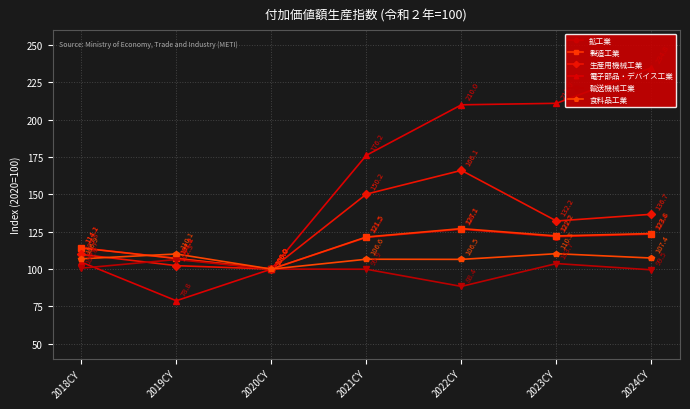

Which has a higher value, 2018CY or 2022CY?

2022CY